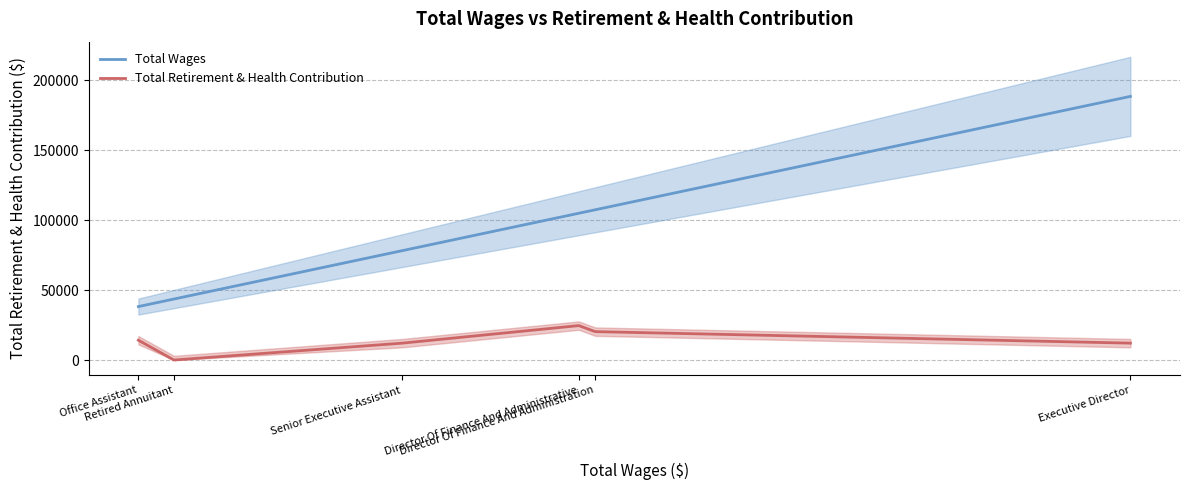

True or false: Total Retirement & Health Contribution and Total Wages cross at least once.

False